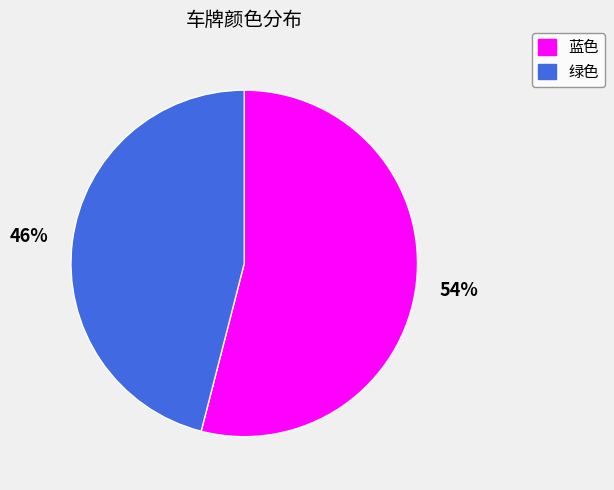

The 蓝色 slice represents 54% of the pie. True or false?

True